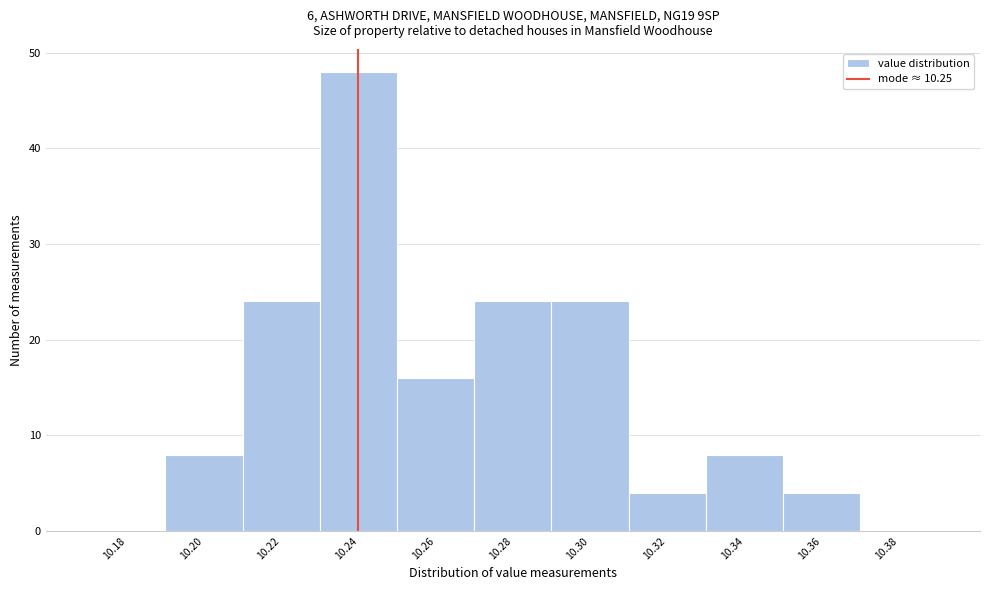

Reading right to left, extract all data points from this chart.

10.38=0	10.36=4	10.34=8	10.32=4	10.30=24	10.28=24	10.26=16	10.24=48	10.22=24	10.20=8	10.18=0